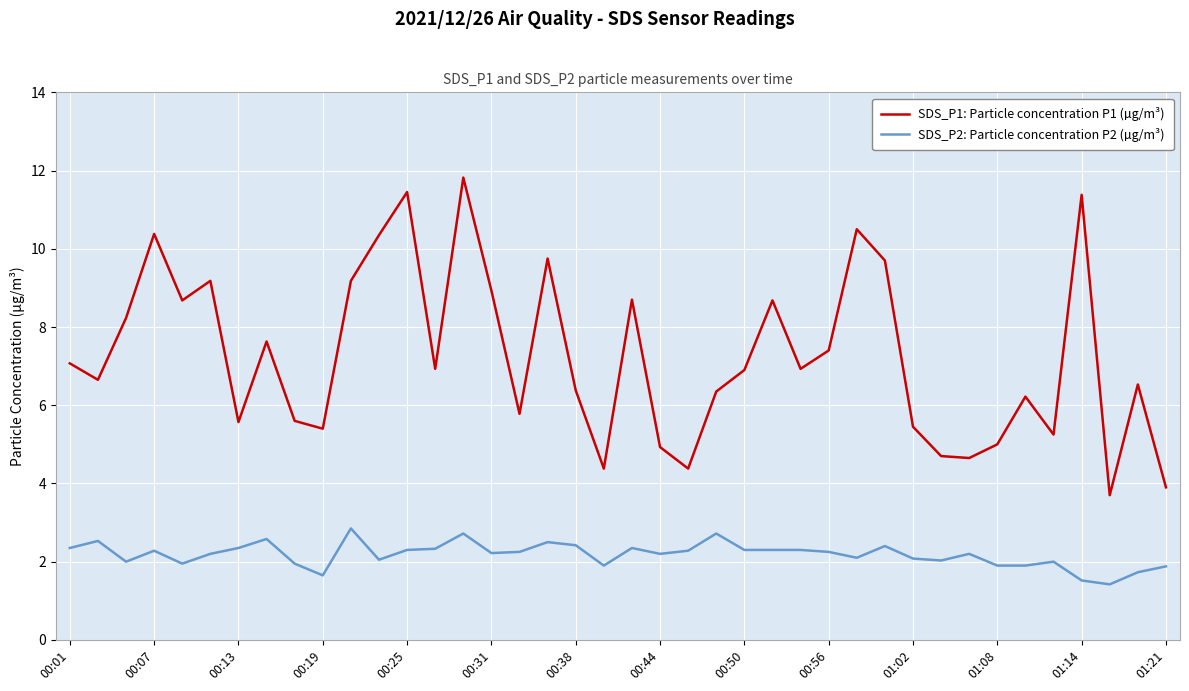

True or false: SDS_P1: Particle concentration P1 (µg/m³) has more than 0 points higher than both neighbors.

True